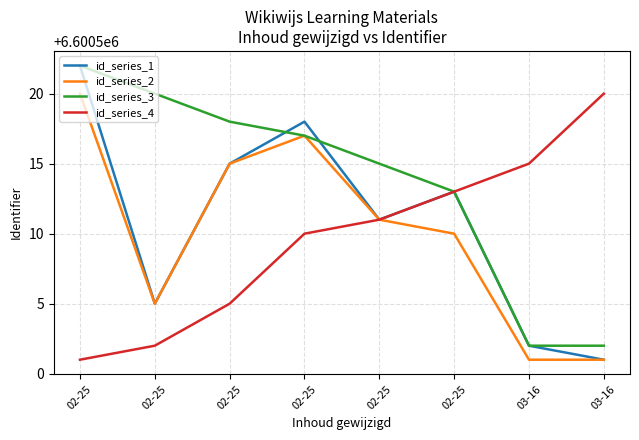

Which has a higher value, 03-16 or 02-25?

02-25